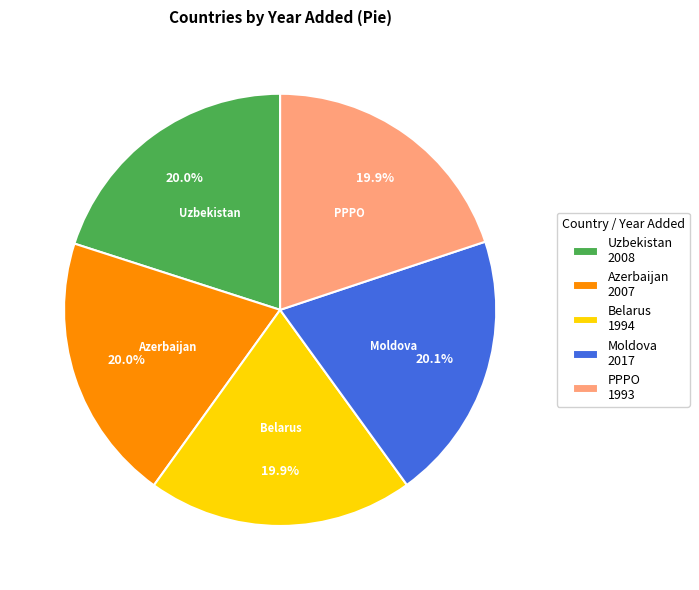

True or false: Moldova accounts for 12% of the total.

False